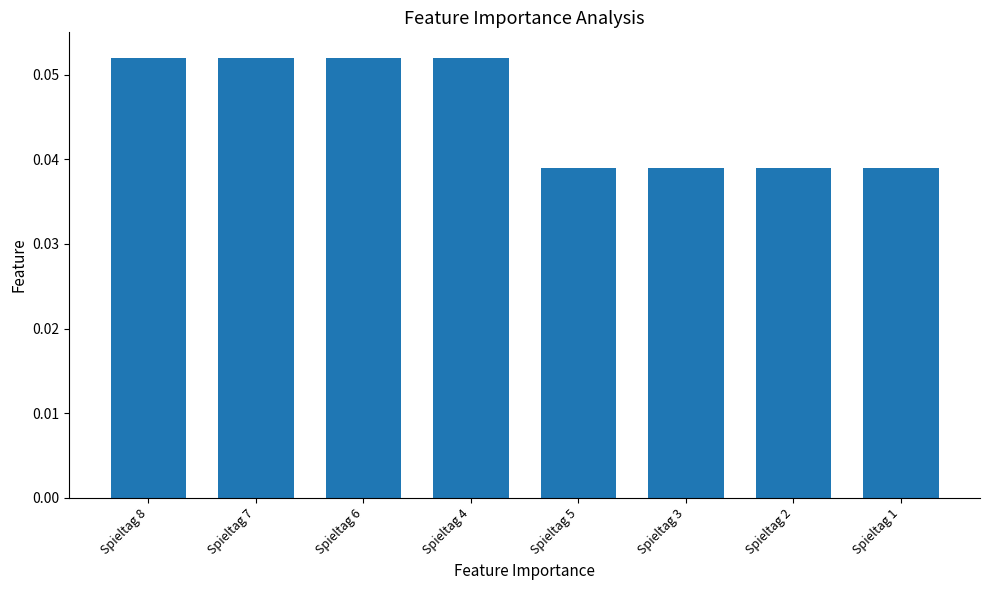

The chart shows a value of 0.0 at Spieltag 8. True or false?

False